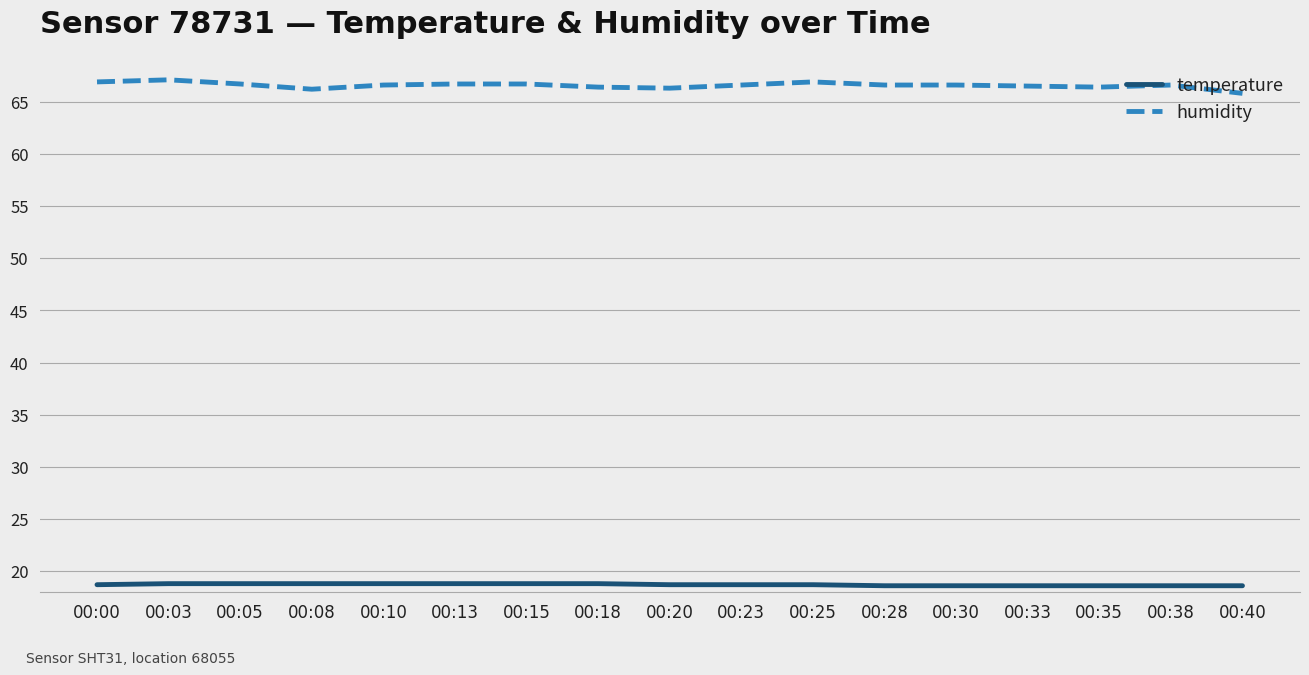

What is the average value of the humidity series?

66.6